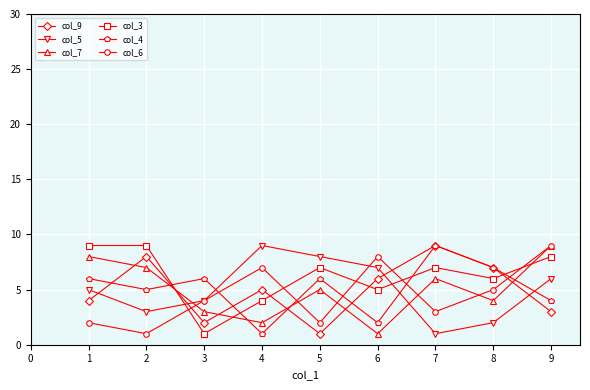

How many values in the col_4 series are below 6?

4